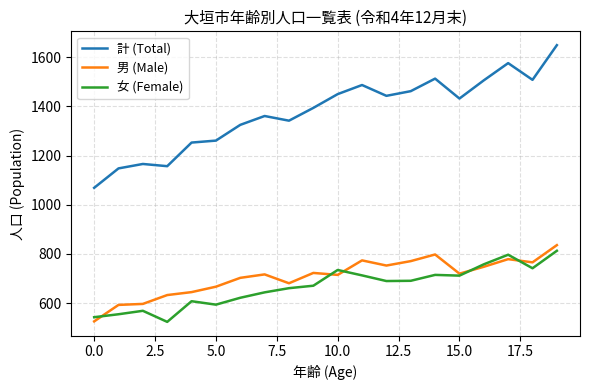

What is the highest value of the 女 (Female) series?

813